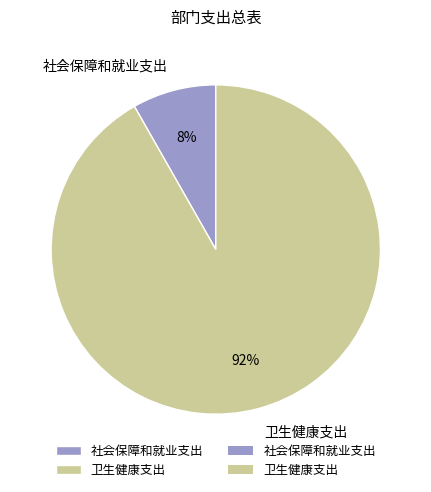

Does 卫生健康支出 represent more than half of the total?

Yes